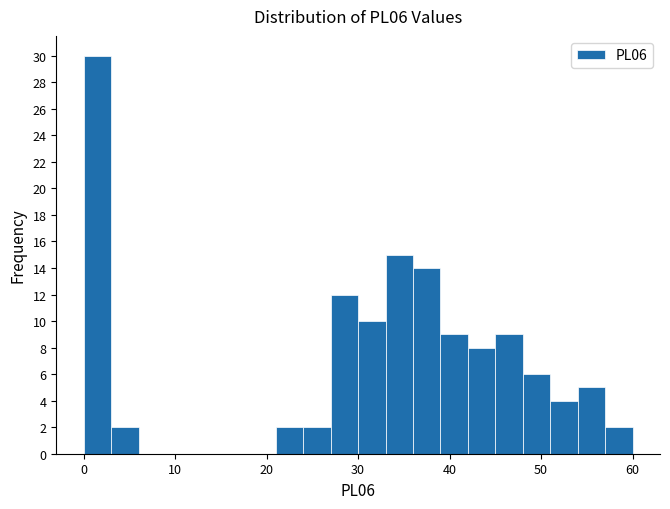

Read against the x-axis, roughly where is the centre of the tallest bar?

2